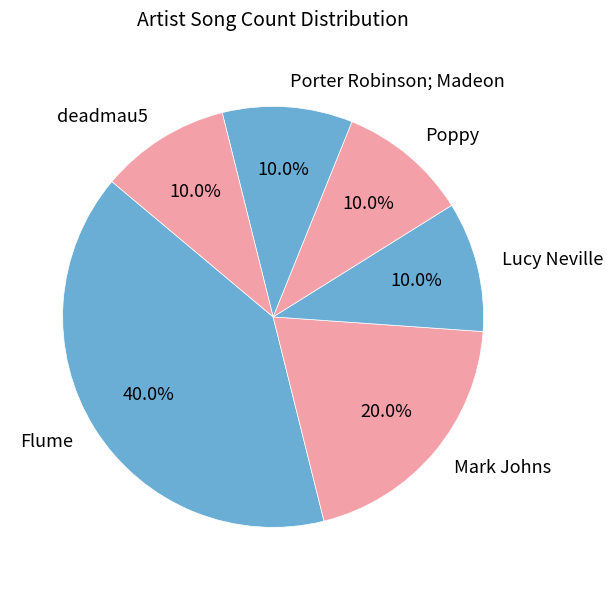

Count the number of slices in the pie.

6